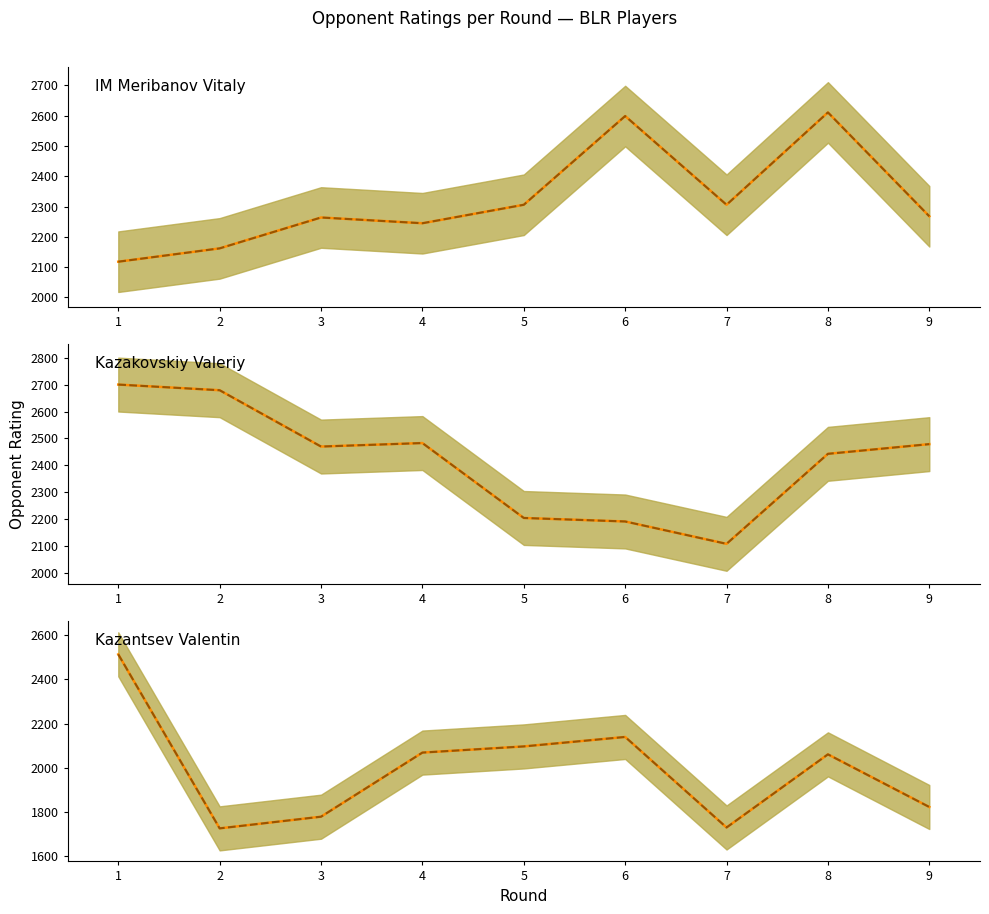

After their last crossing, which series has the higher values: Kazakovskiy Rating (median) or Meribanov Rating (median)?

Kazakovskiy Rating (median)